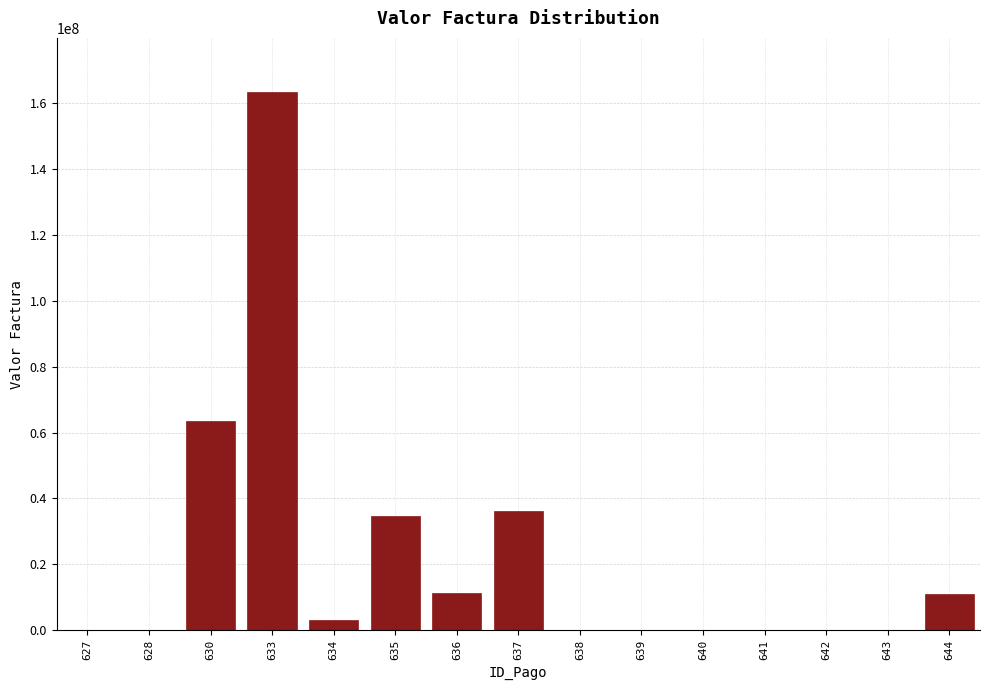

What is the maximum value shown in the chart?

163274290.0